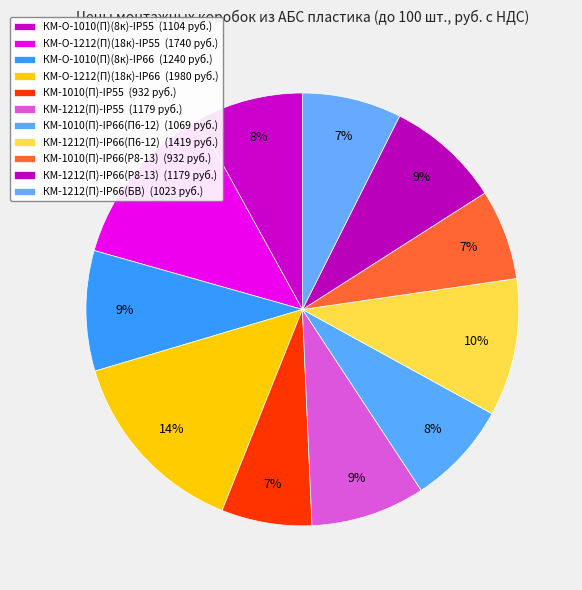

What is the total percentage of КМ-О-1010(П)(8к)-IP55 and КМ-1010(П)-IP66(П6-12)?

15.7%